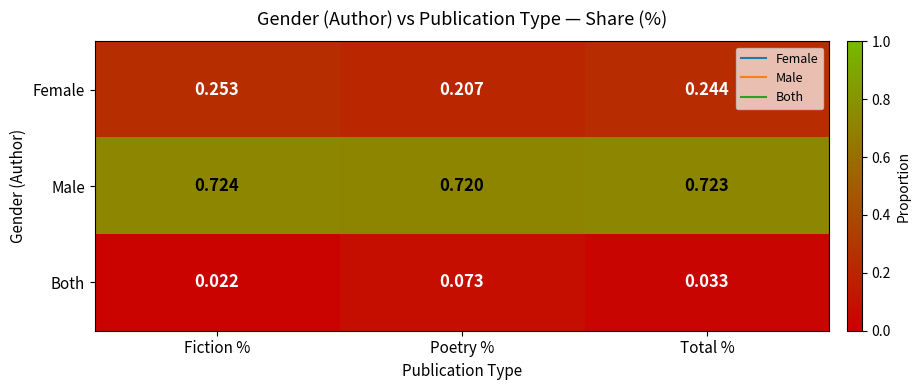

Between Fiction % and Total %, which series saw the biggest shift?

Both